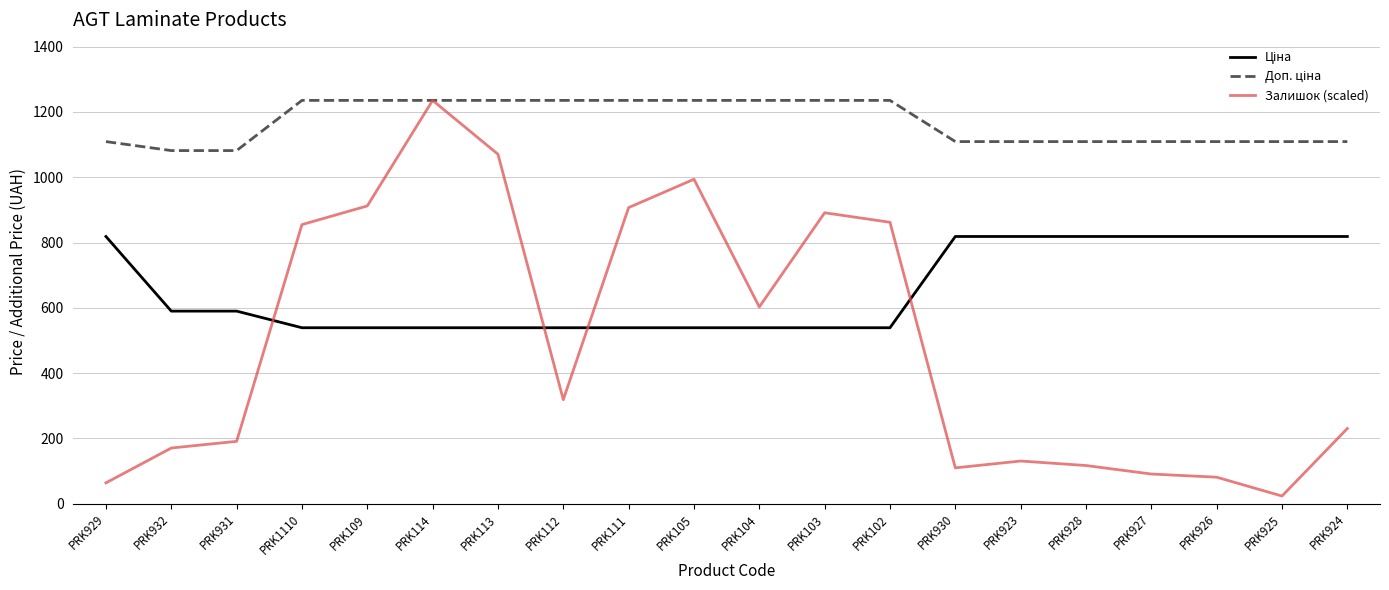

Which series has the largest range (max minus min)?

Залишок (scaled)